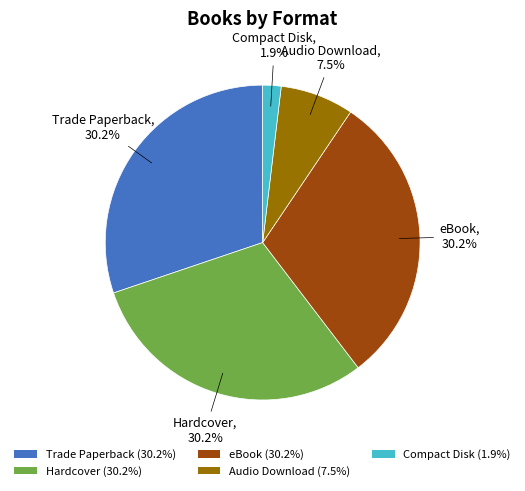

How much of the chart is everything except Compact Disk (1.9%)?

98.1%